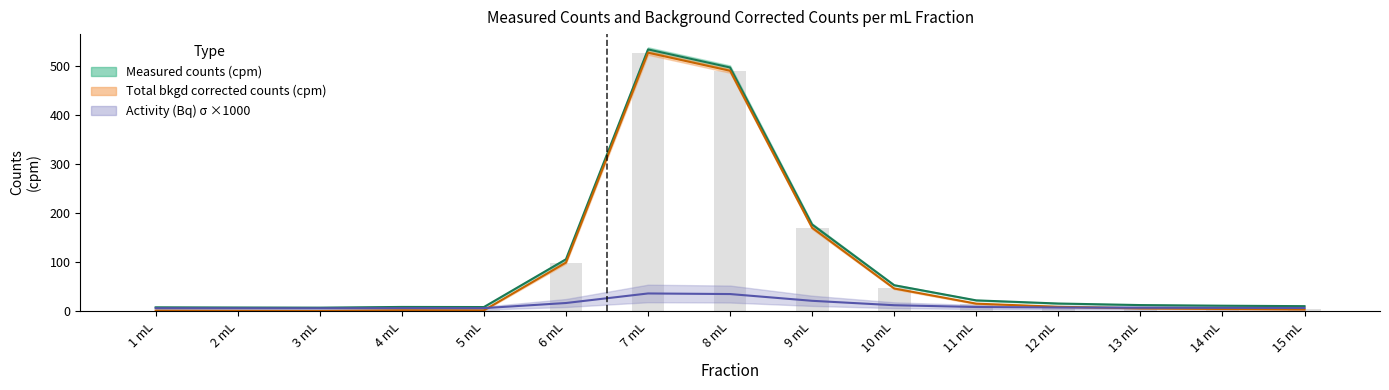

Reading left to right, extract all data points from this chart.

Measured counts (cpm): 7.5	7.1	6.8	8.3	8.1	105.7	534.3	497.4	176.6	52.7	21.7	15.3	12.1	10.8	9.9
Total bkgd corrected counts (cpm): 0.8	0.4	0.1	1.6	1.4	99.0	527.6	490.7	169.9	46.0	15.0	8.6	5.4	4.1	3.2
Measured counts sigma: 5.7	5.7	5.6	5.9	5.9	16.3	35.8	34.6	20.8	11.8	8.2	7.2	6.6	6.4	6.2
Total bkgd corrected sigma: 0.8	0.4	0.1	1.6	1.4	99.0	527.6	490.7	169.9	46.0	15.0	8.6	5.4	4.1	3.2